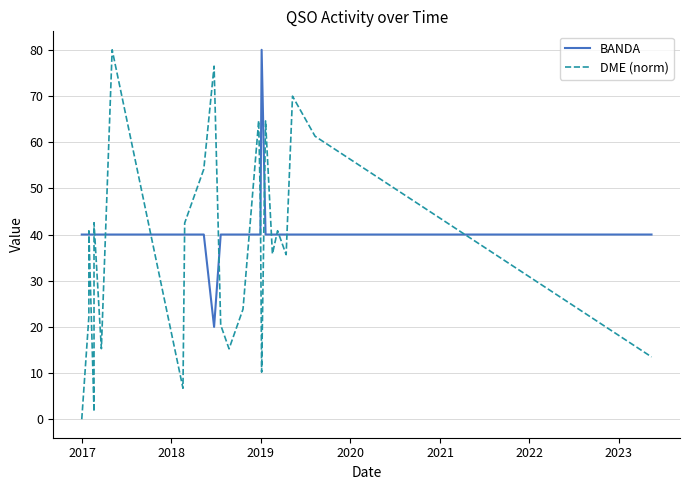

How many lines are shown in the chart?

2